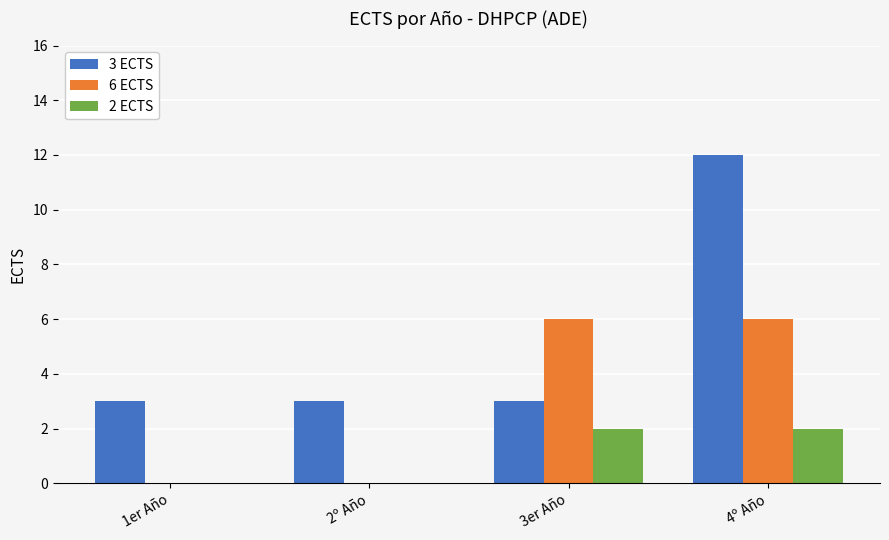

The 3 ECTS series shows 5 at 1er Año. True or false?

False